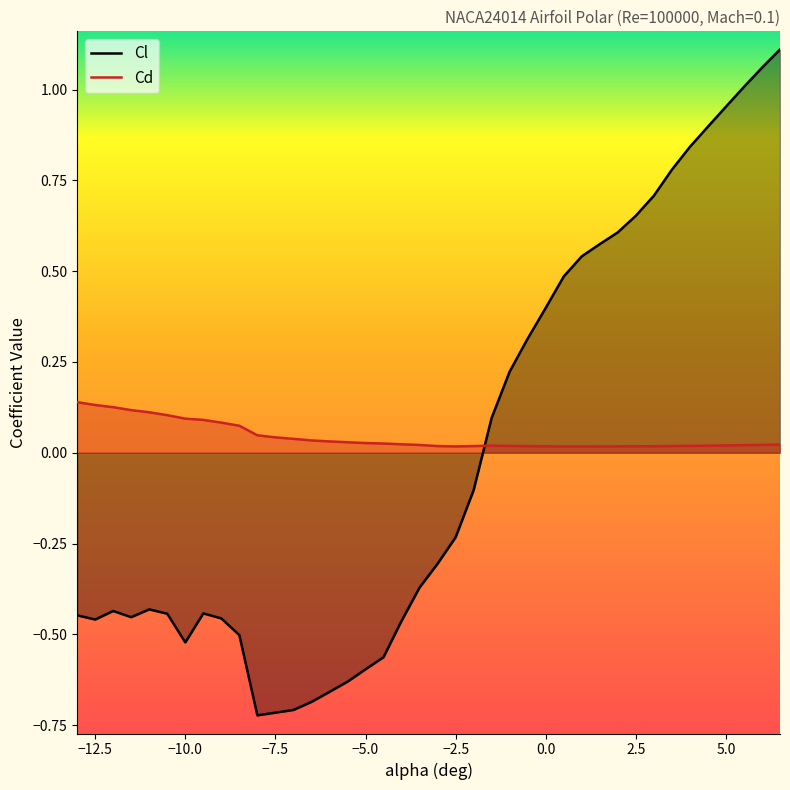

At how many categories does at least one series exceed 0?

40